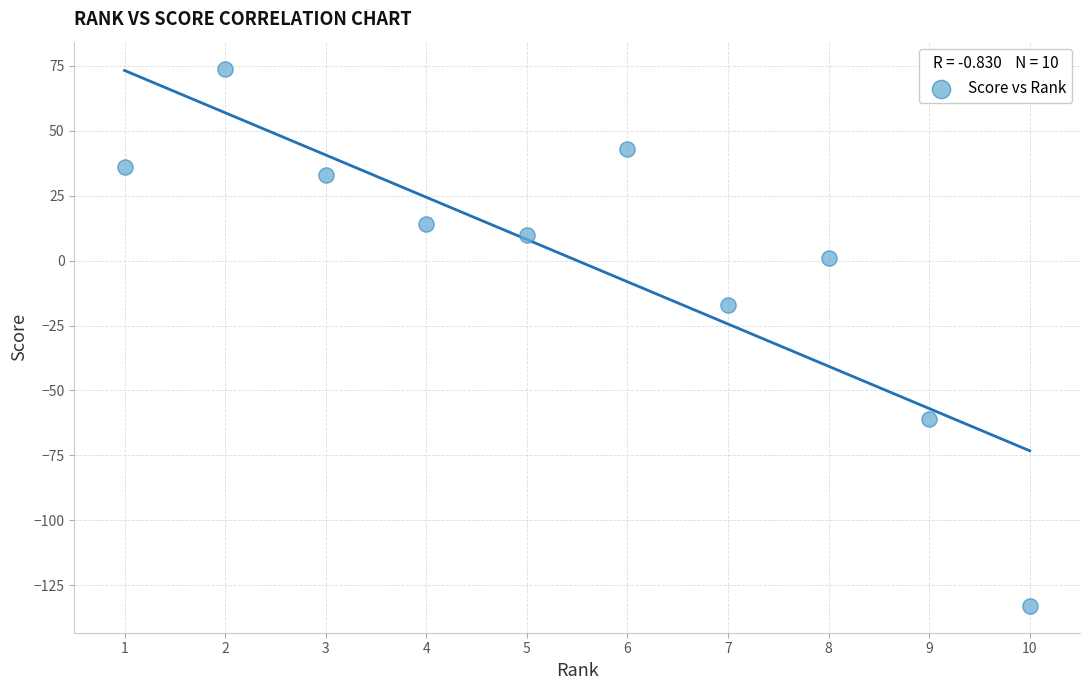

What Y value in the scatter plot is closest to -29?

-17